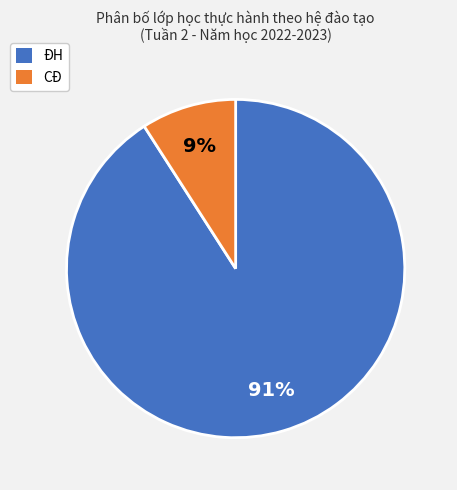

Count the number of slices in the pie.

2